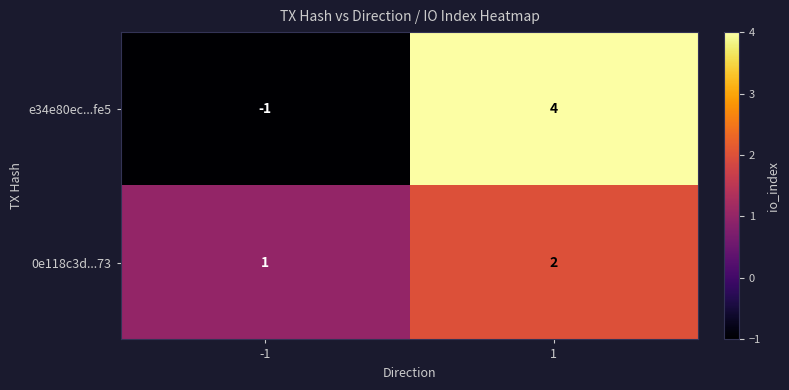

The e34e80ec...fe5 series shows -2 at -1. True or false?

False